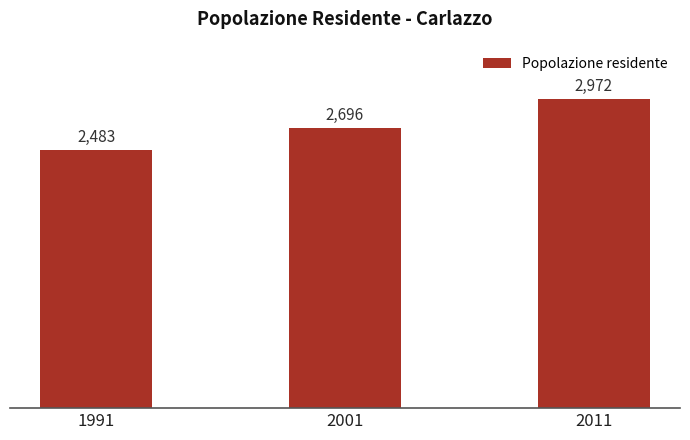

What is the ratio of the value at 1991 to the value at 2001?

0.9